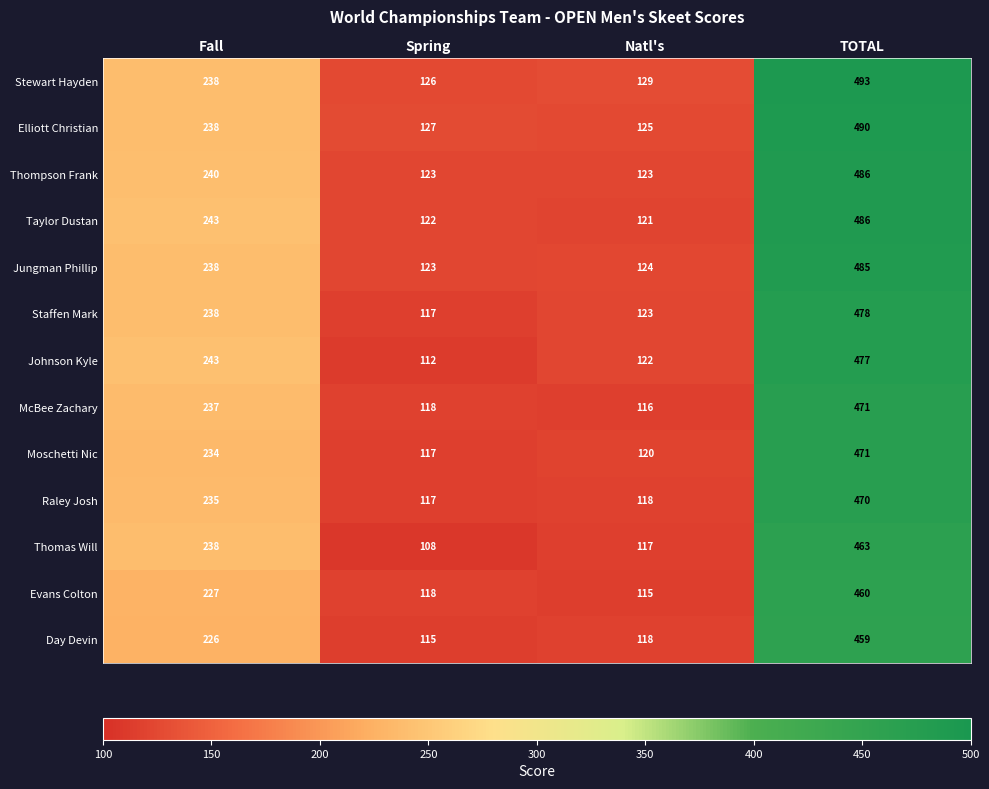

What is the smallest value displayed?

108